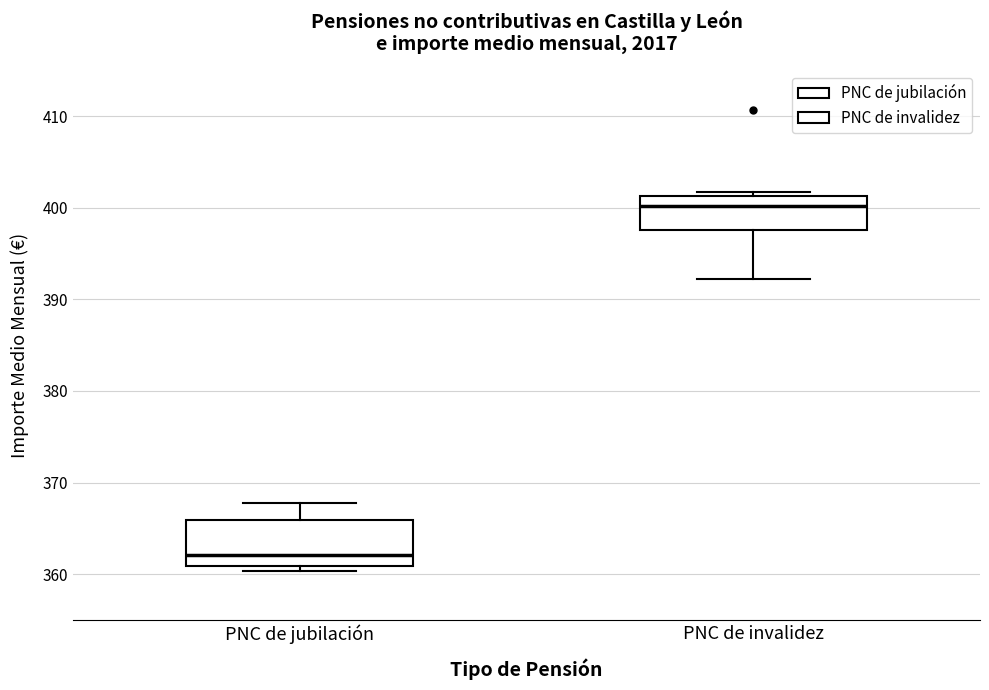

Comparing the boxes themselves (not the whiskers), which one is the tallest?

PNC de jubilación